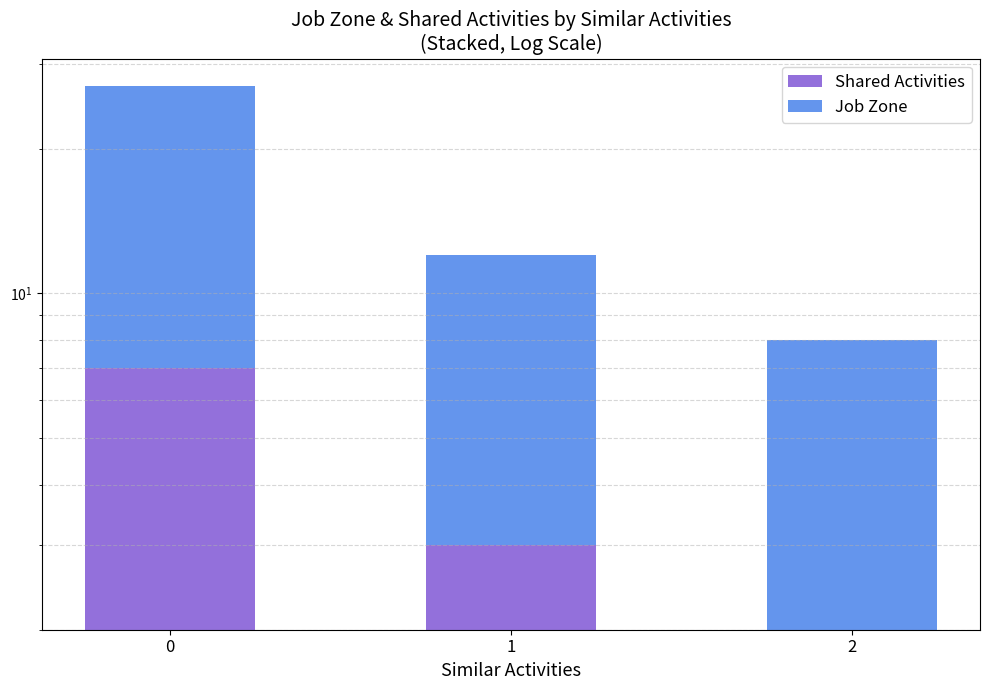

List the labels in order of Job Zone value, smallest first.

2, 1, 0